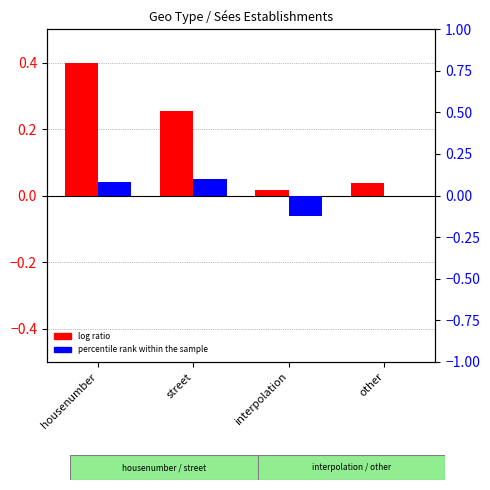

Where is percentile rank within the sample nearest to the value 0?

other